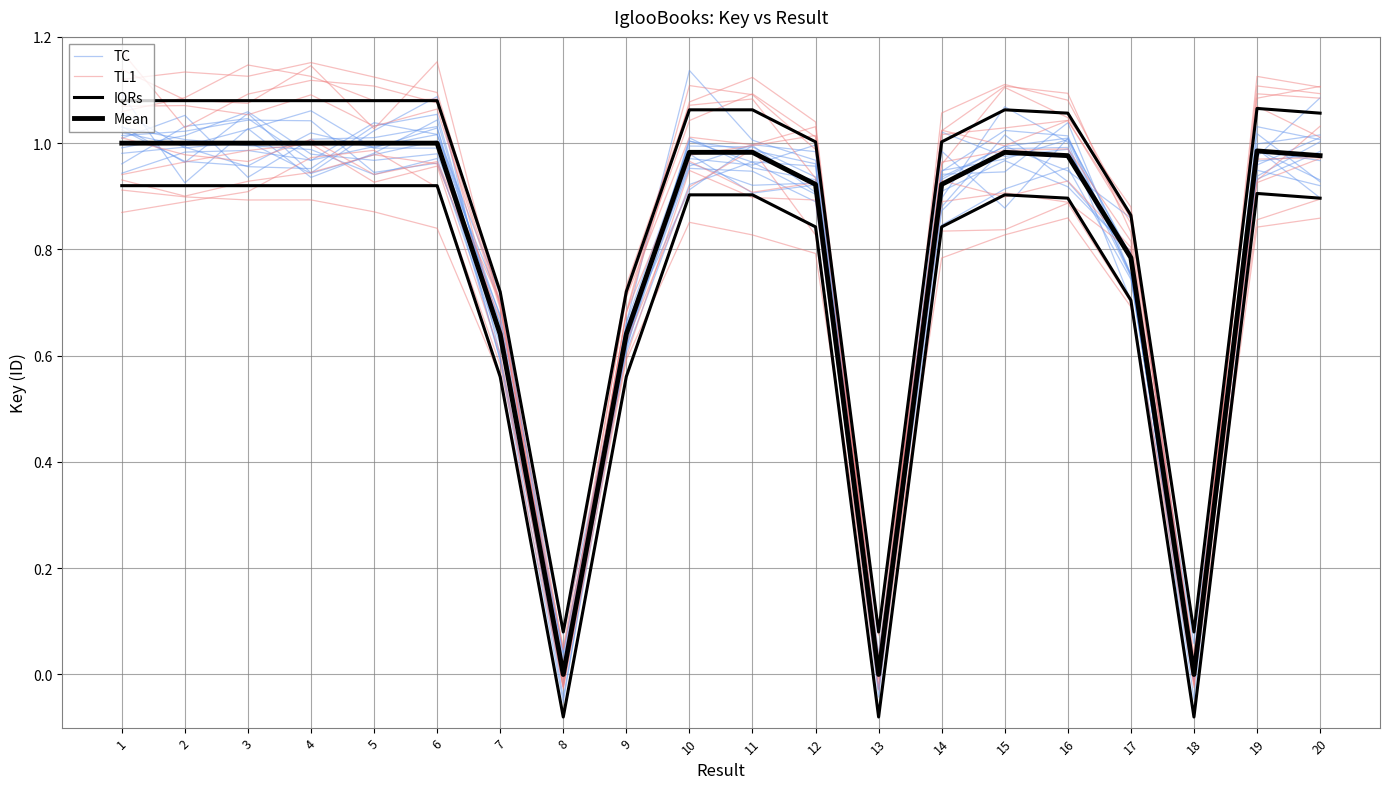

Which series has the largest total across all categories?

IQRs